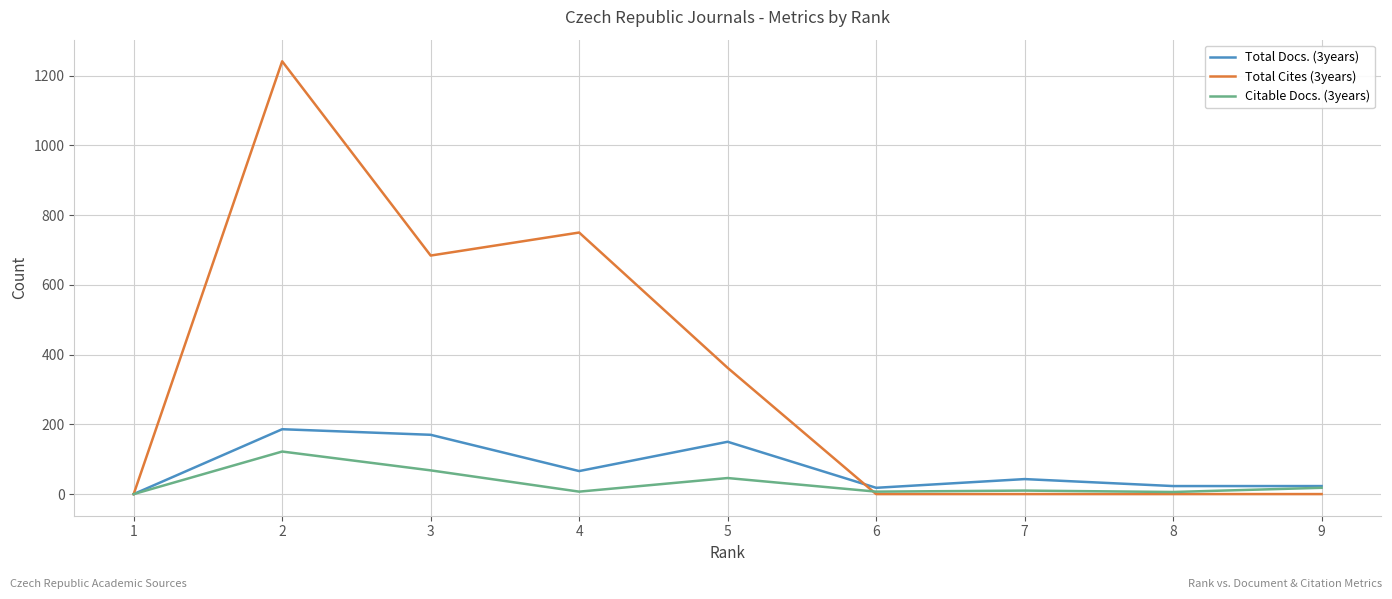

Rank the series by their maximum value, from lowest to highest.

Citable Docs. (3years), Total Docs. (3years), Total Cites (3years)